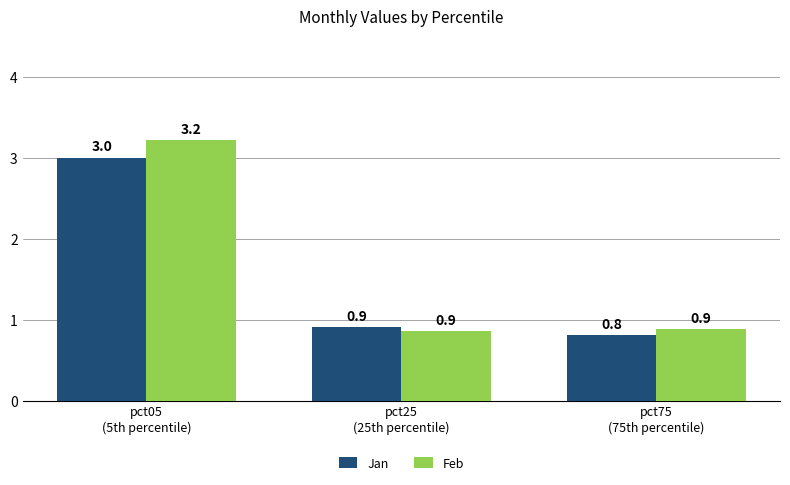

What is the sum of all Jan values?

4.7